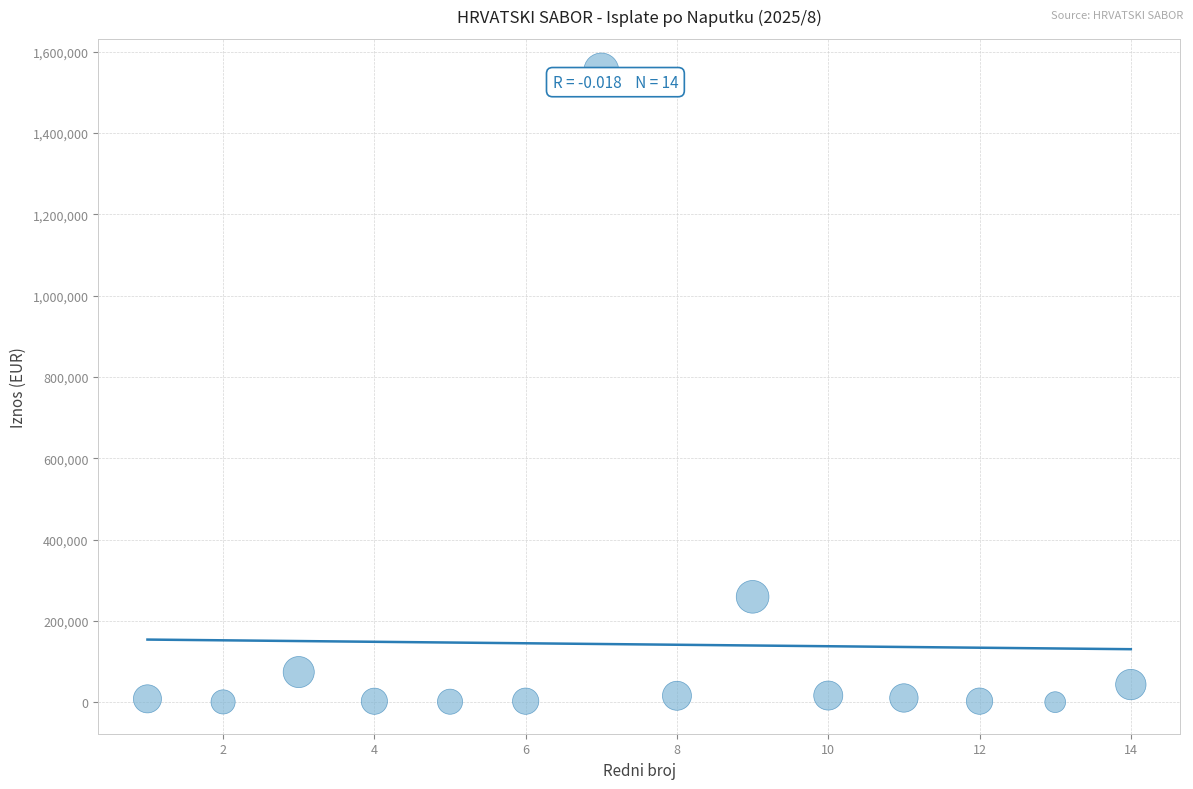

What Y value in the scatter plot is closest to 776908?

259162.3